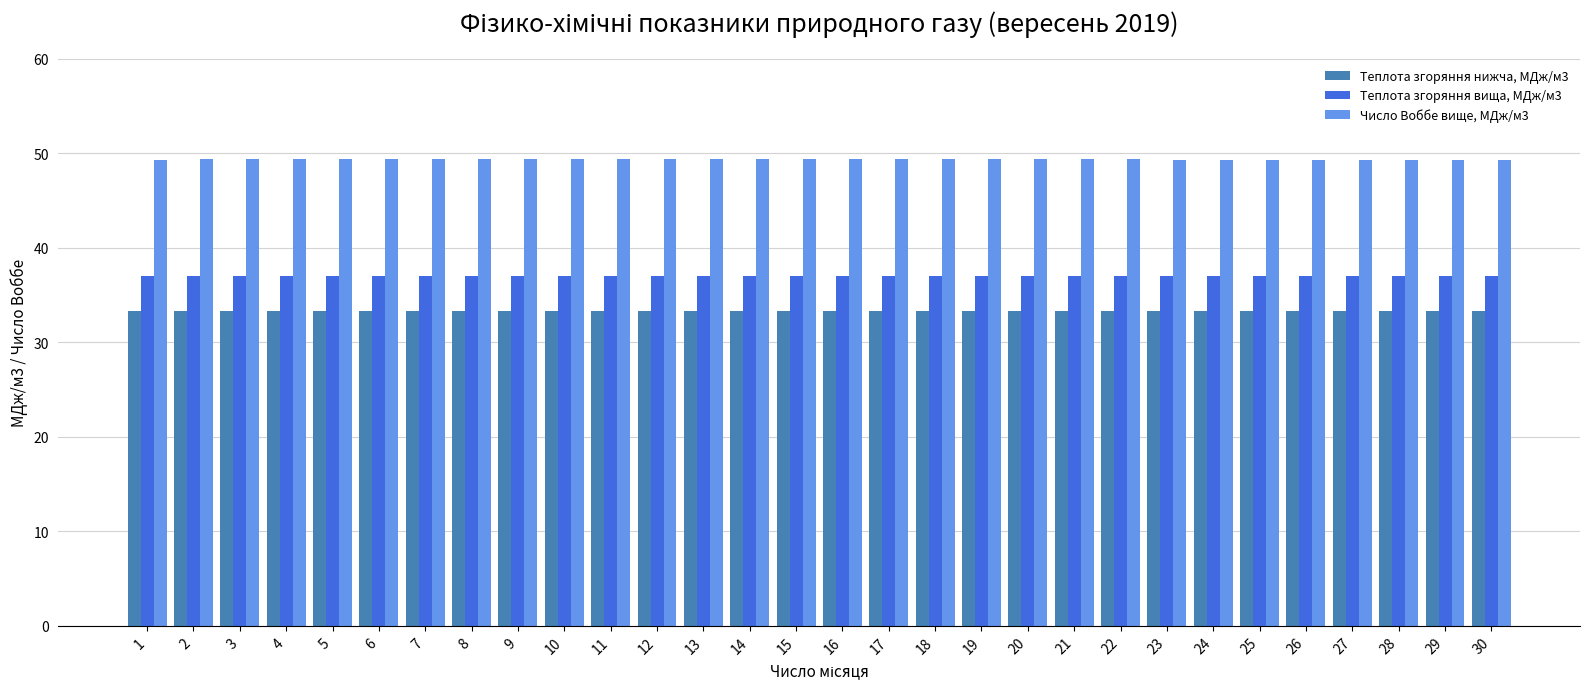

Rank the series at 2 from lowest to highest value.

Теплота згоряння нижча, МДж/м3, Теплота згоряння вища, МДж/м3, Число Воббе вище, МДж/м3